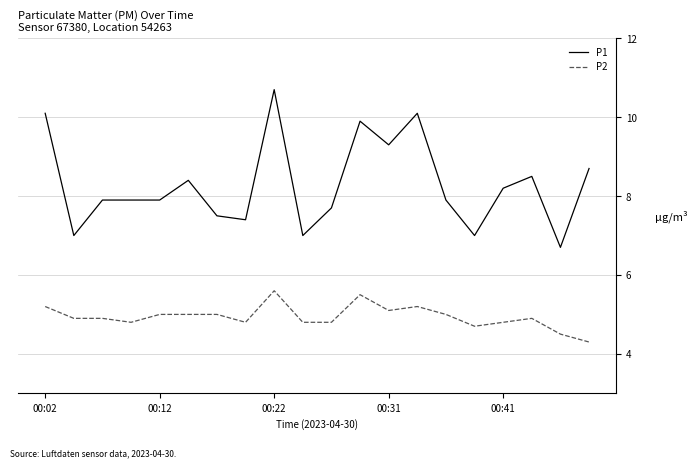

What is the difference between the maximum and minimum values in the P2 series?

1.3